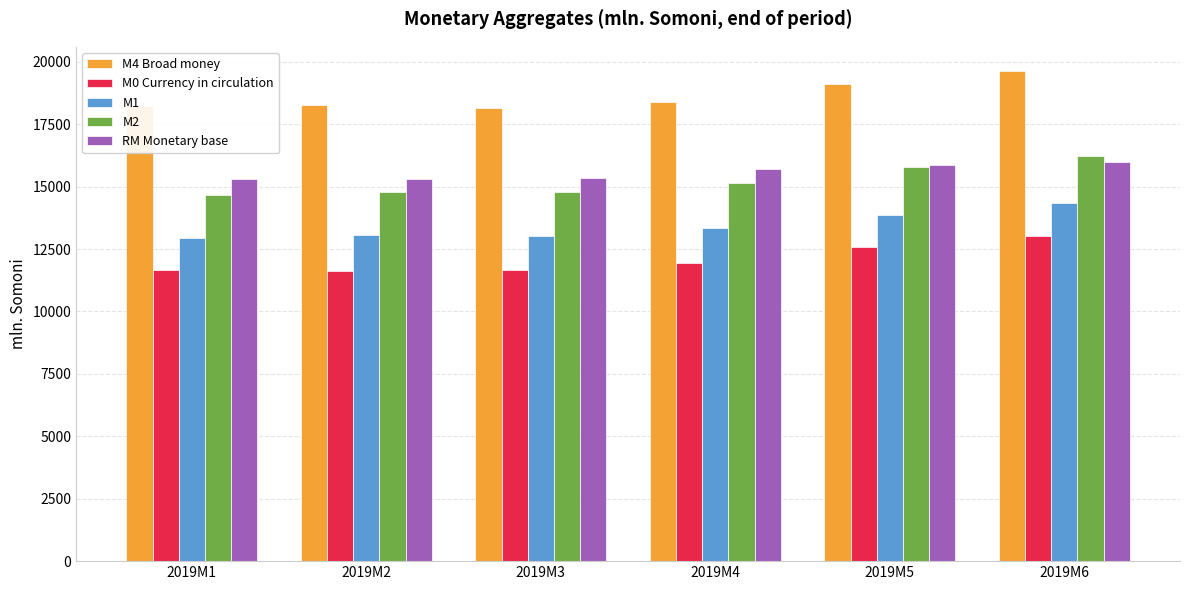

What is the value of the M4 Broad money bar at the 2nd from the left?

18264.0